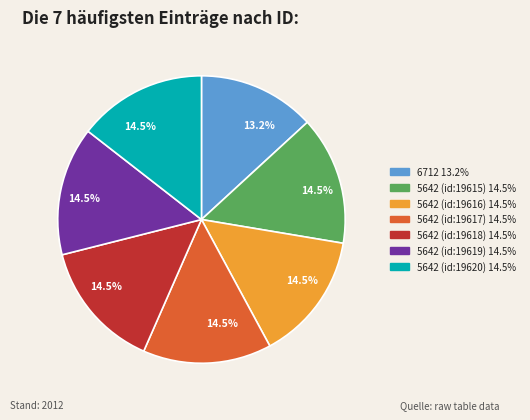

What is the total percentage of 5642 (id:19619) and 5642 (id:19620)?

28.9%